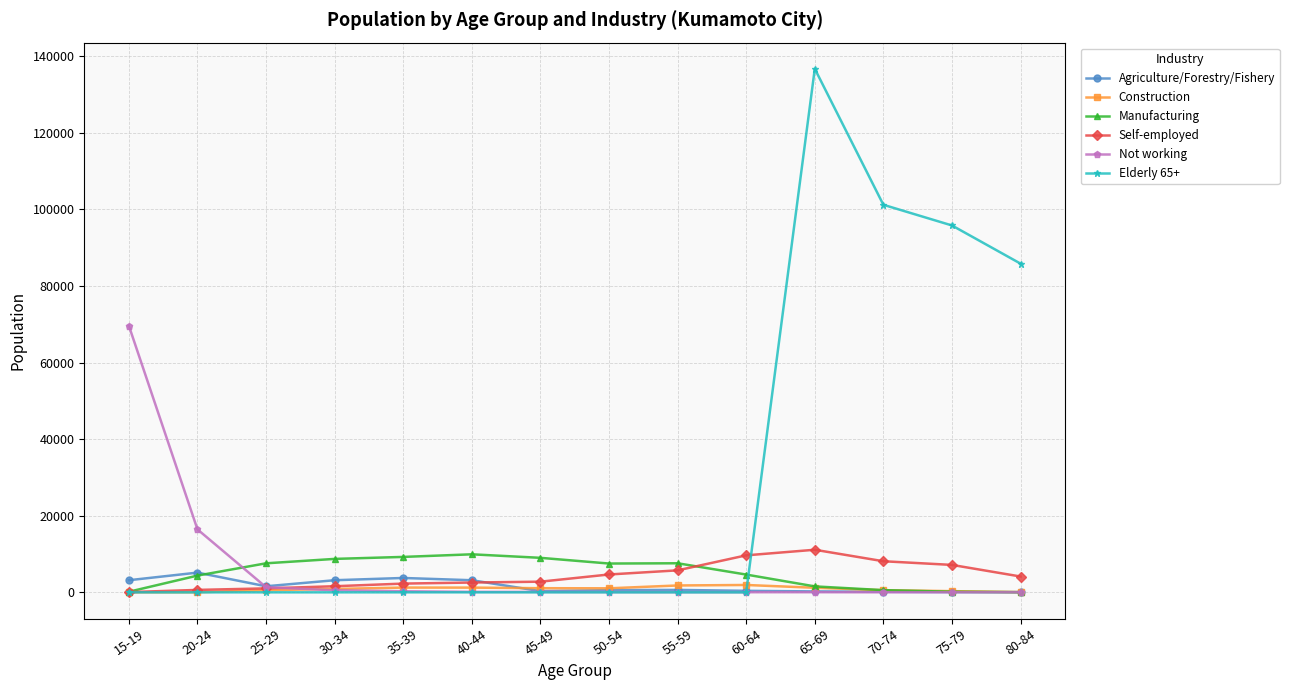

Which series has the largest range (max minus min)?

Elderly 65+